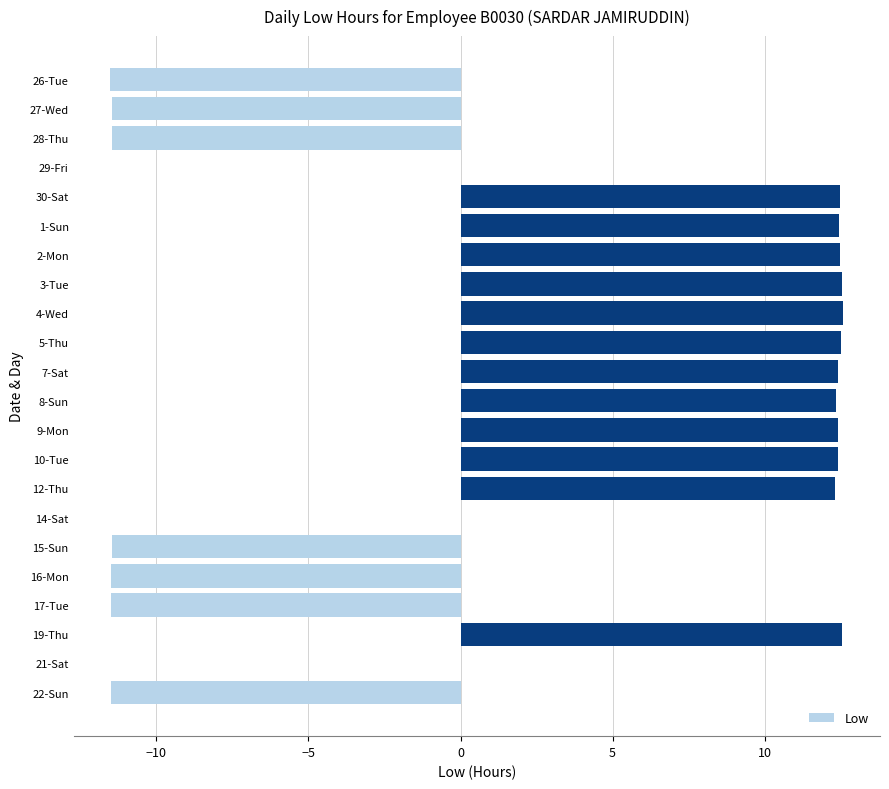

The chart shows a value of 22.3 at 19-Thu. True or false?

False